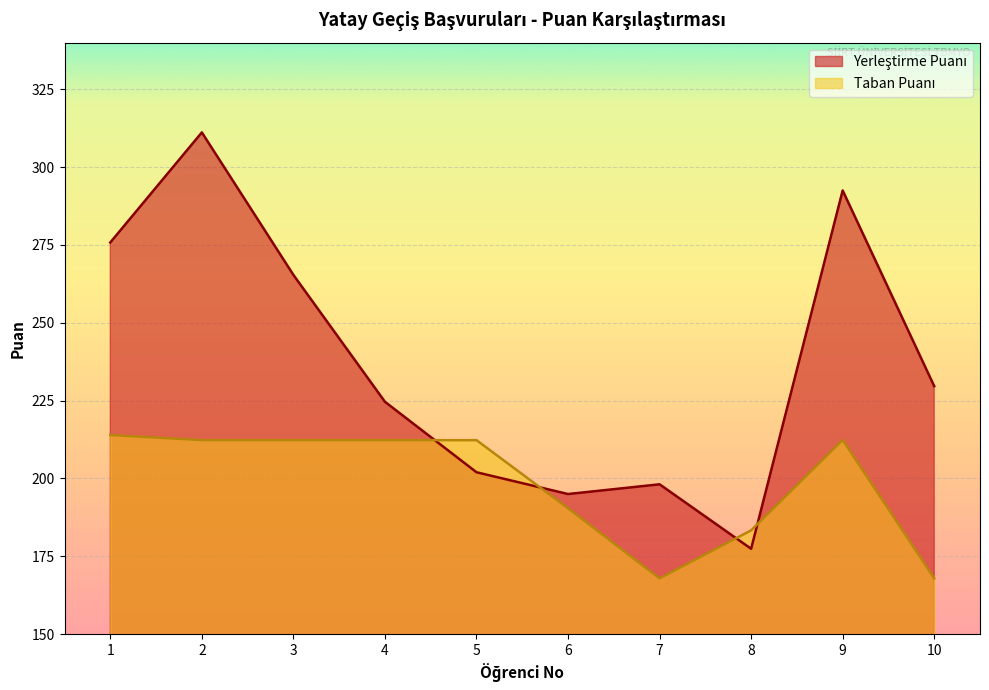

Which series ends up on top after the final intersection of Taban Puanı and Yerleştirme Puanı?

Yerleştirme Puanı